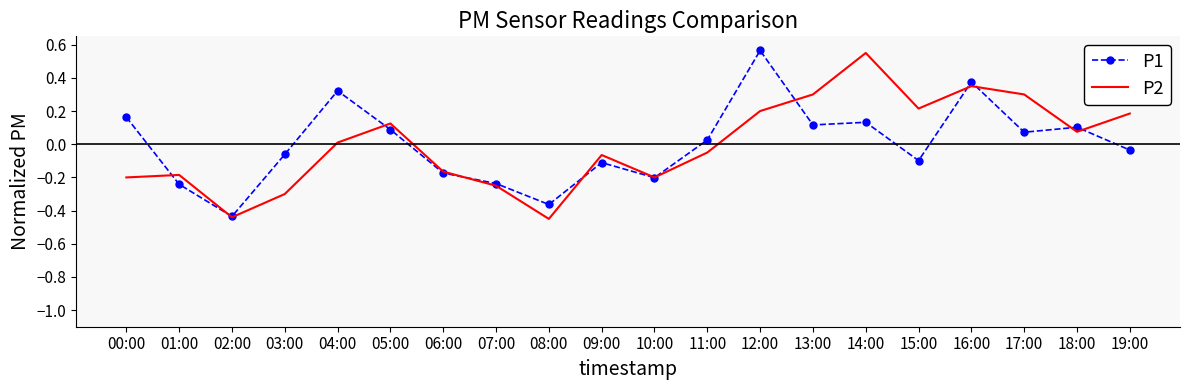

The P2 series shows 0.1 at 17:00. True or false?

False